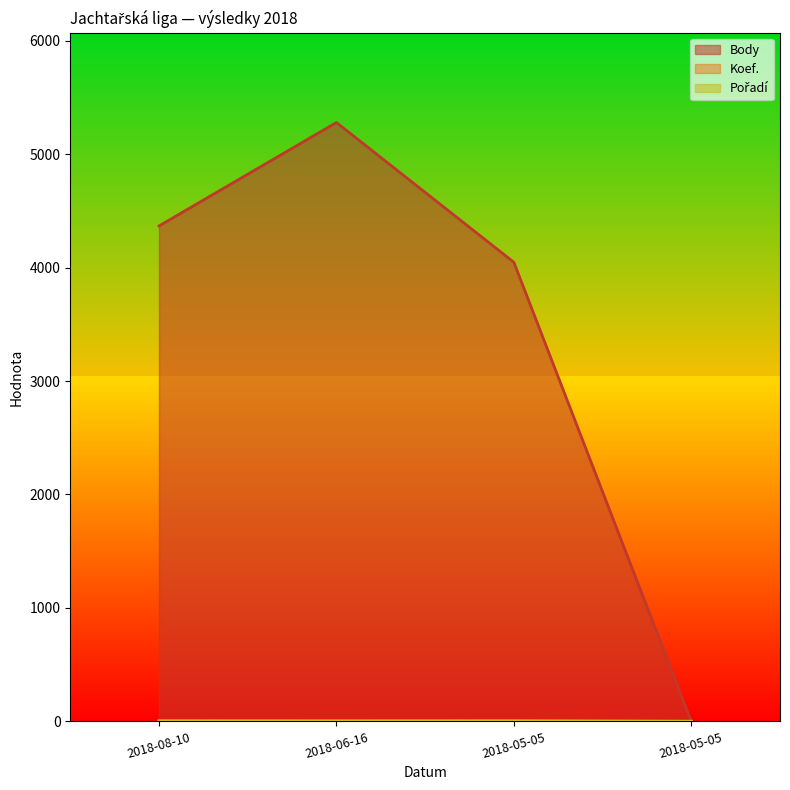

How many times do Koef. and Pořadí cross each other?

1